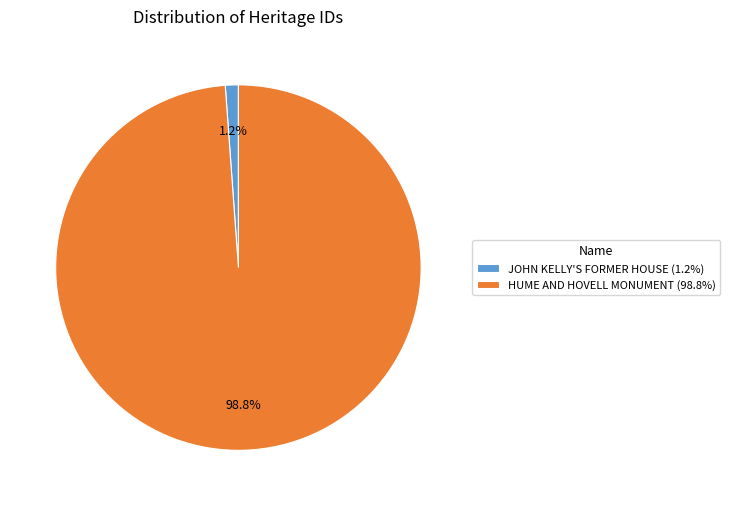

How many slices are in this pie chart?

2